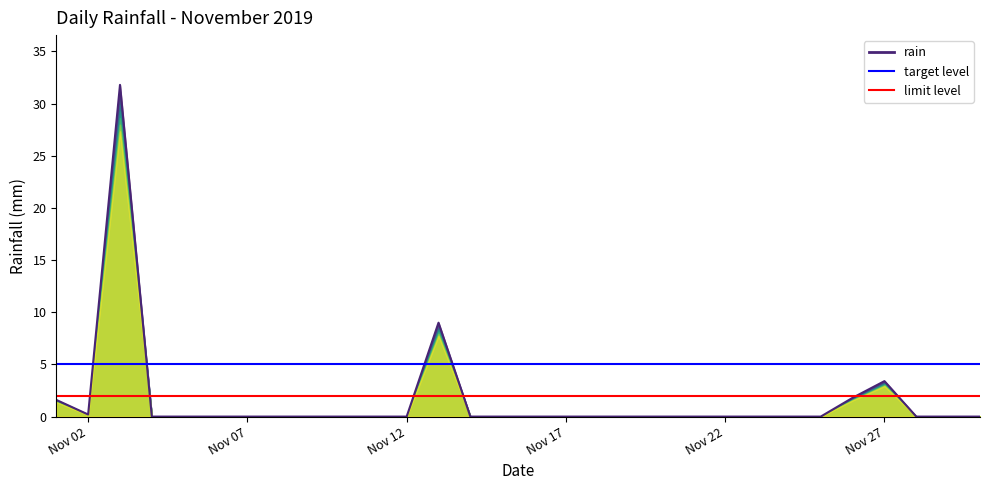

True or false: the data shows 1.8 at Nov 27.

False